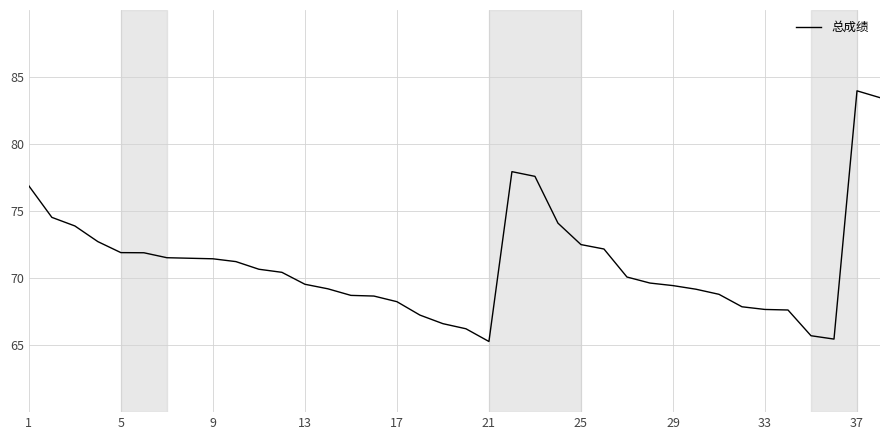

What is the maximum value shown in the chart?

84.0